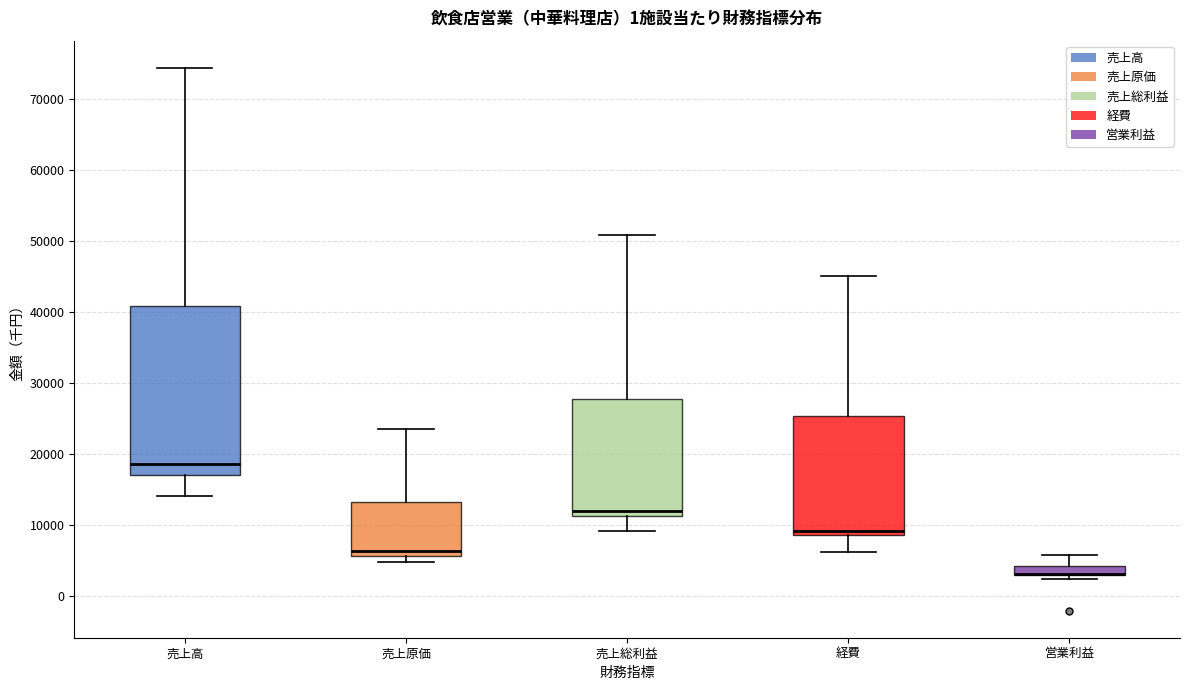

Where is the upper edge of the box for 営業利益 on the y-axis? The values are not printed on the chart, so give them approximately, as read against the axis.

4000